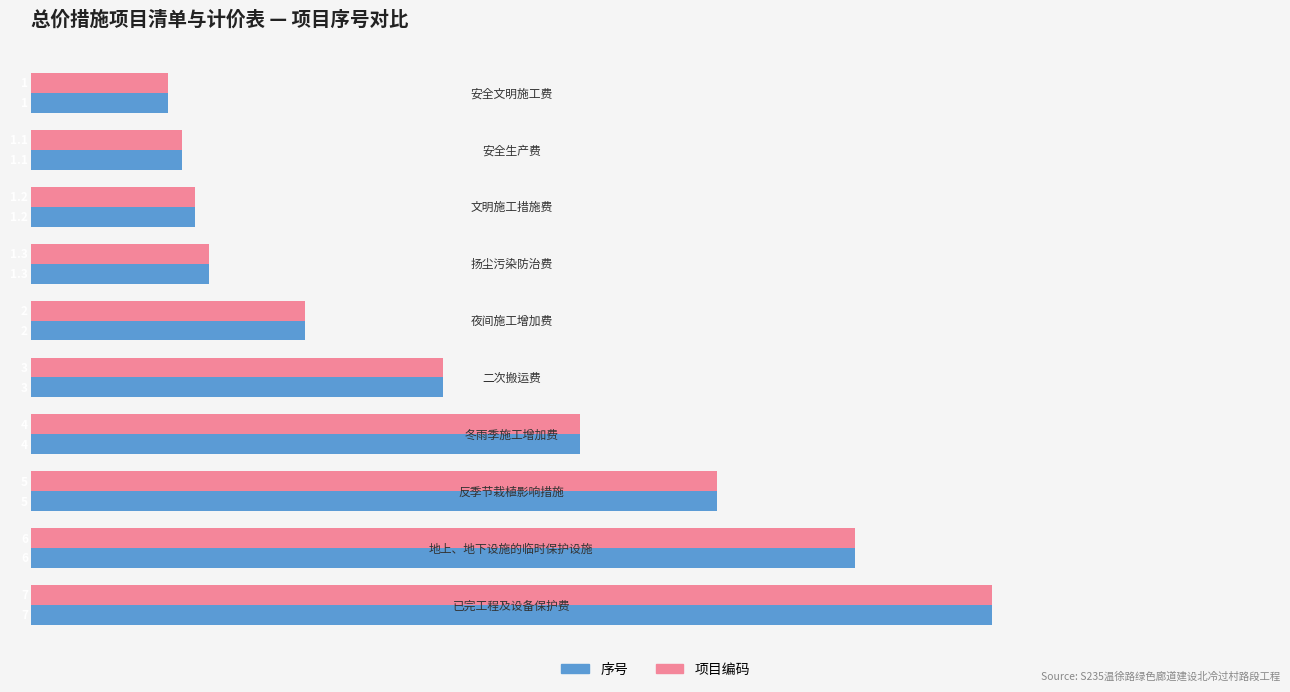

What is the minimum value shown in the chart?

1.0